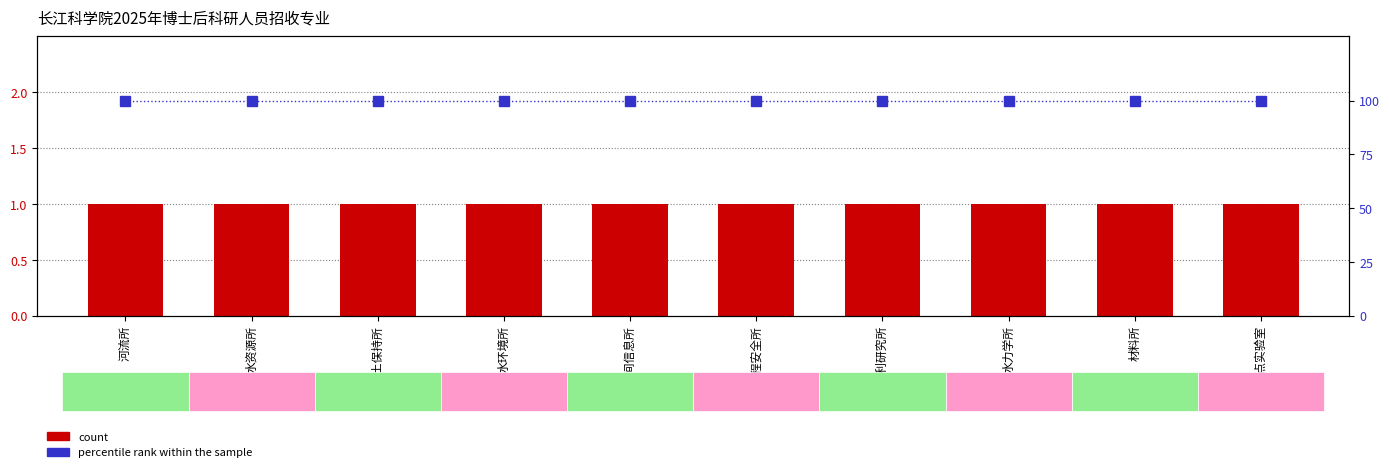

Reading left to right, extract all data points from this chart.

count: 1	1	1	1	1	1	1	1	1	1
percentile rank within the sample: 100	100	100	100	100	100	100	100	100	100